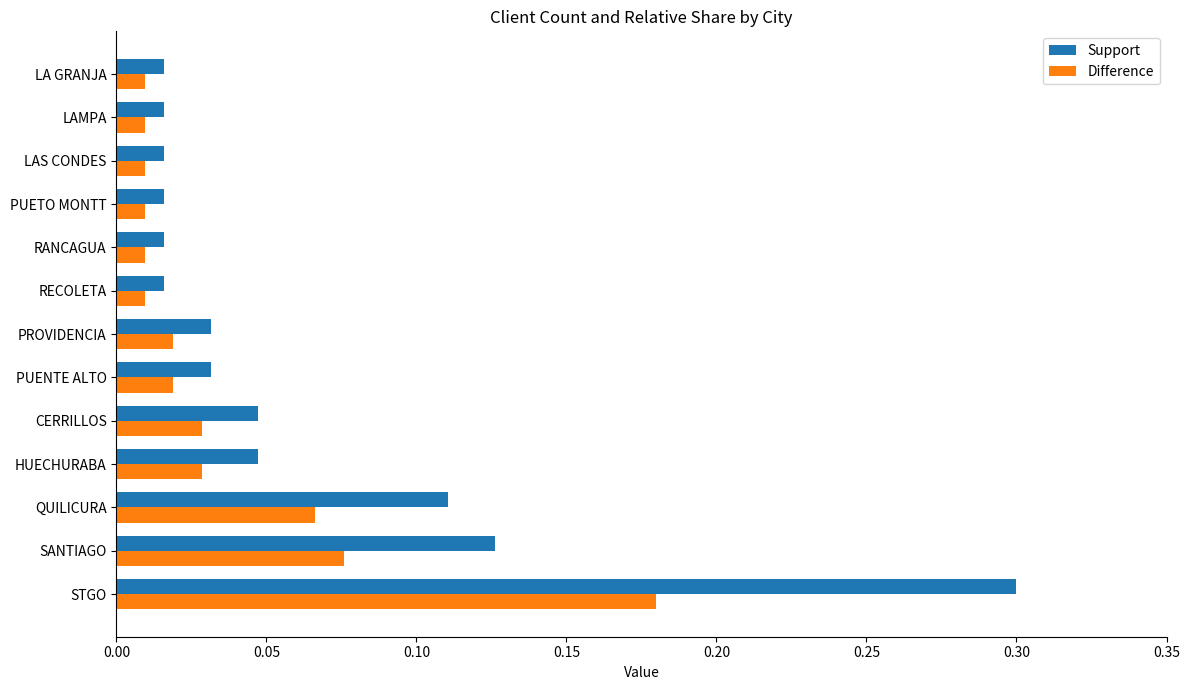

What is the difference between the maximum and minimum values in the Support series?

0.3